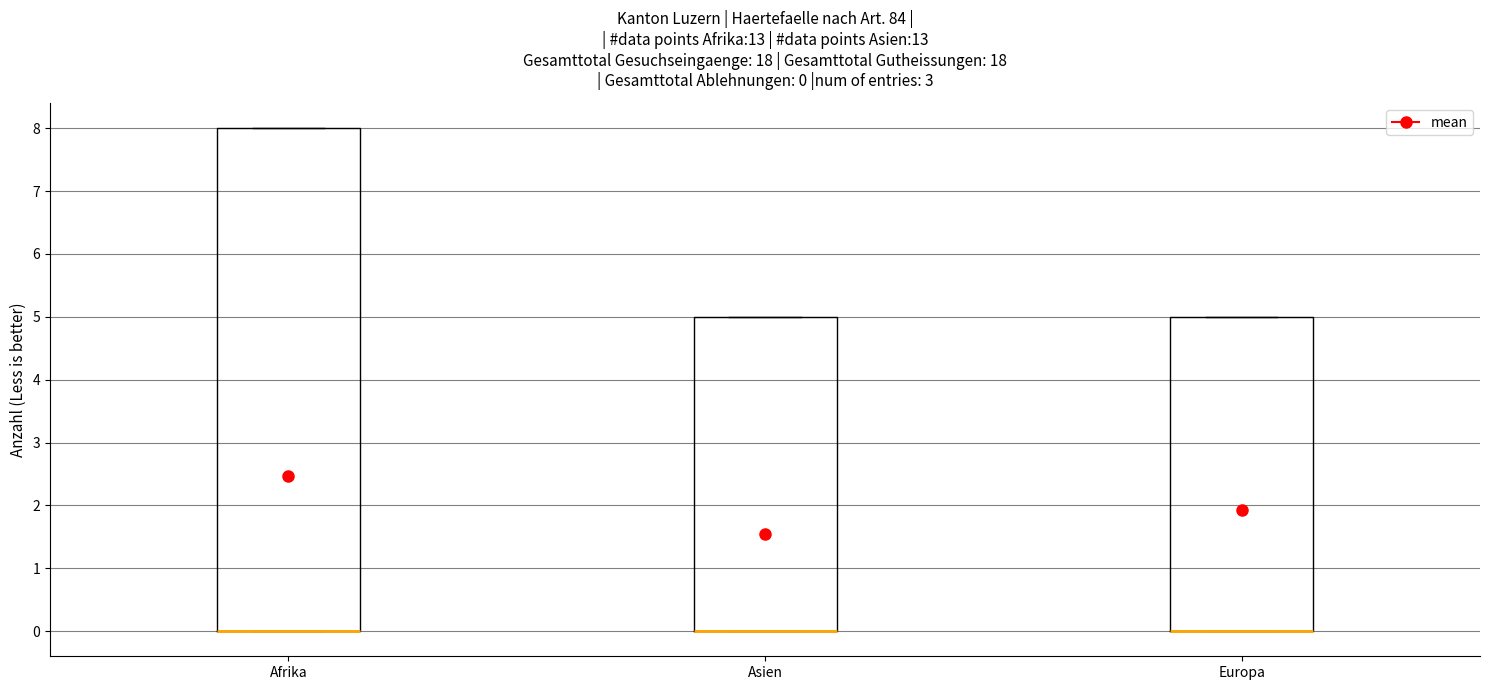

Comparing the boxes themselves (not the whiskers), which one is the tallest?

Afrika